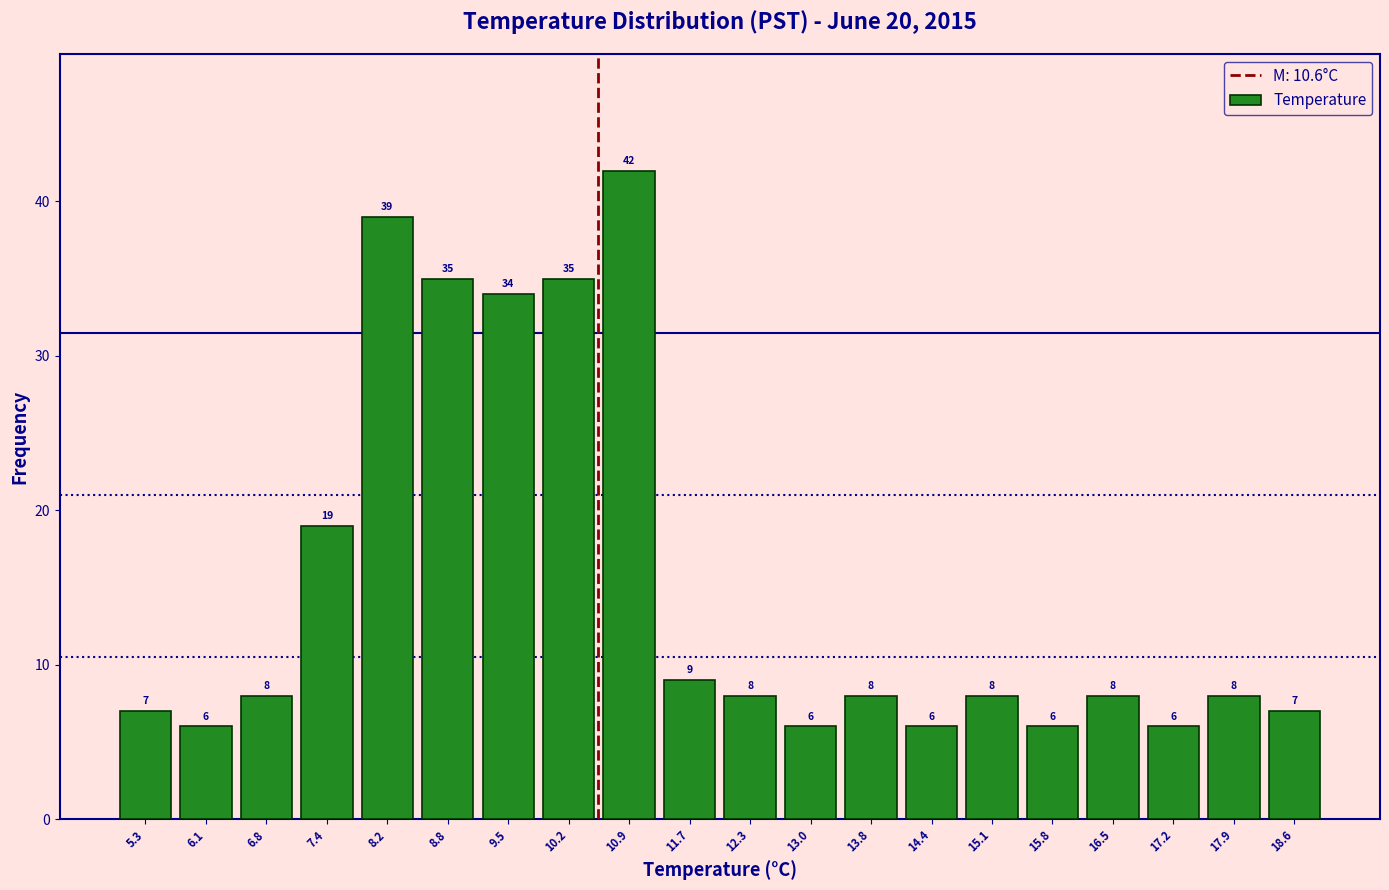

Which range on the x-axis has the tallest bar?

10.6 to 11.3